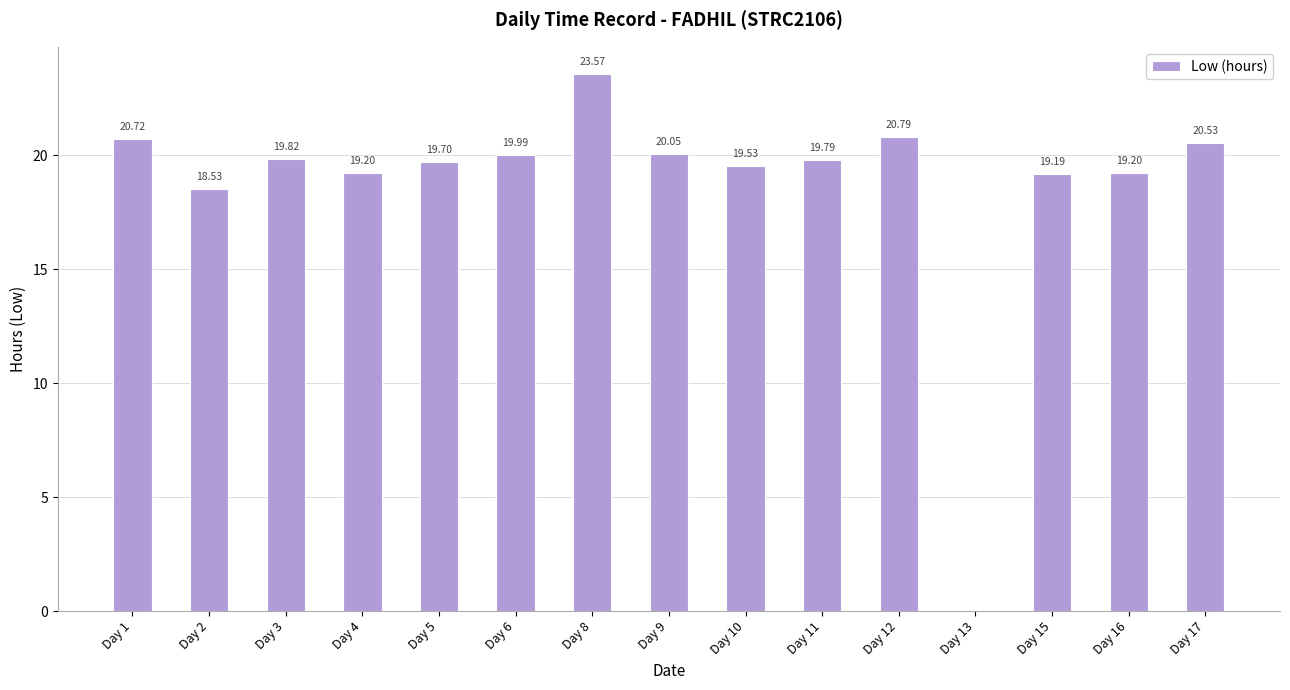

What is the sum of all values?

280.6